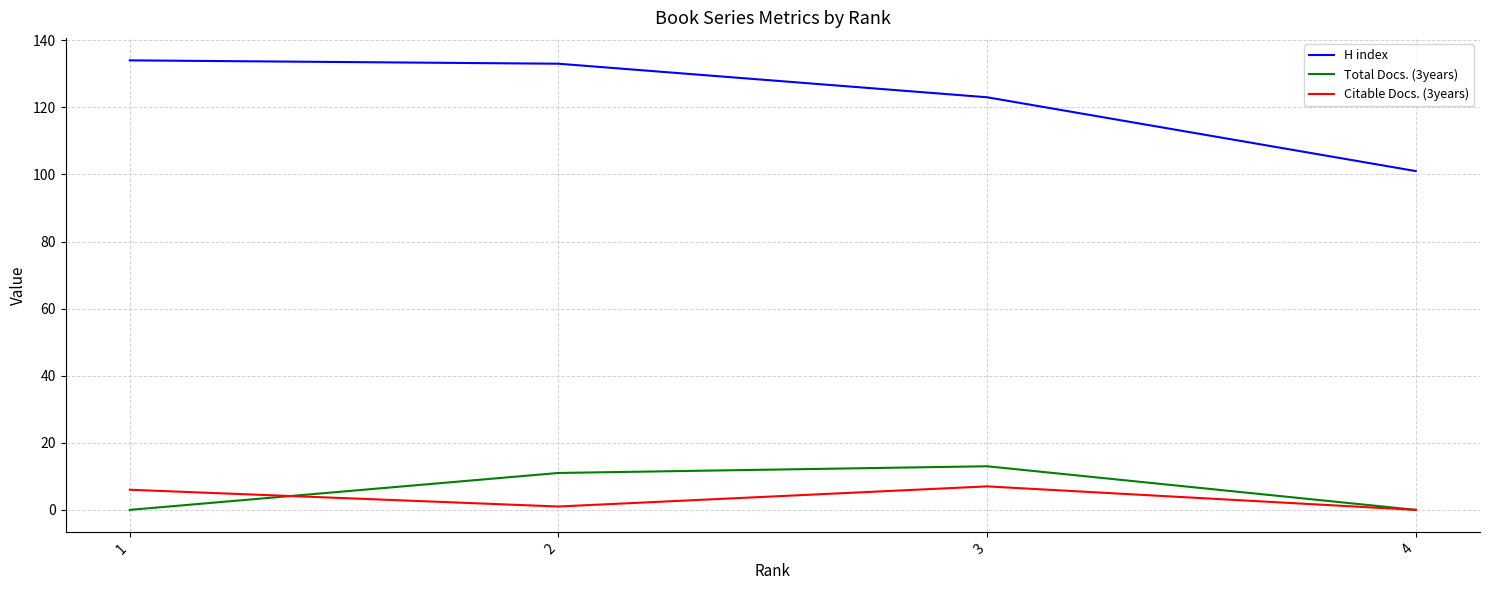

Reading right to left, transcribe all the data shown in this chart.

H index: 4=101	3=123	2=133	1=134
Total Docs. (3years): 4=0	3=13	2=11	1=0
Citable Docs. (3years): 4=0	3=7	2=1	1=6